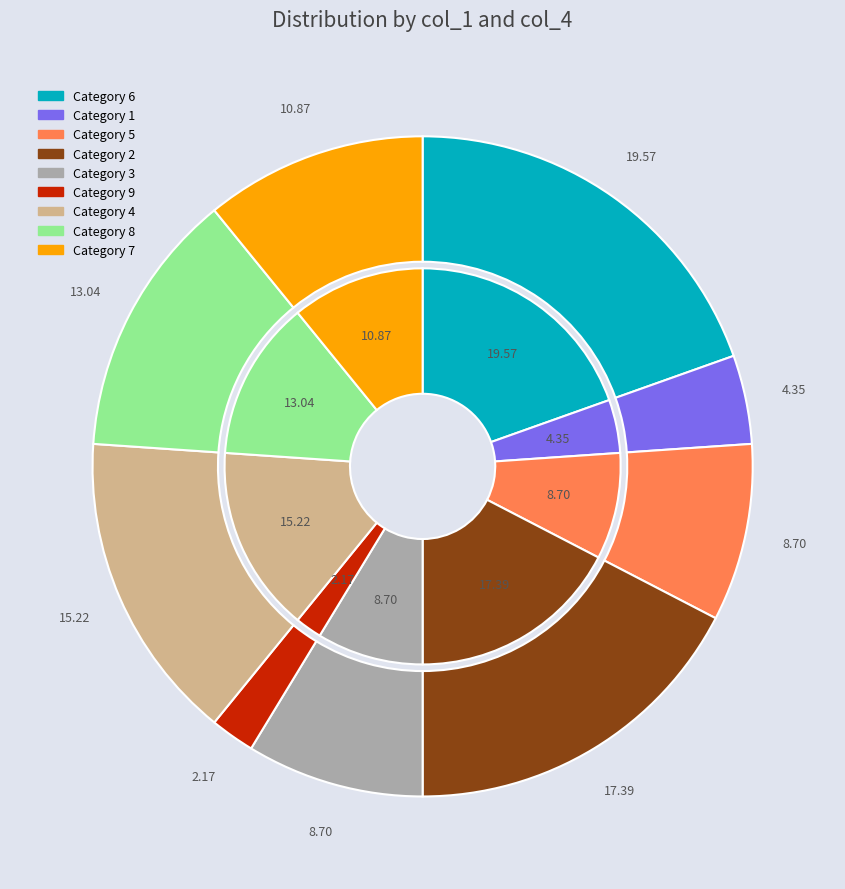

To the nearest percent, what is the difference between the 7 and 8 slice percentages?

2%